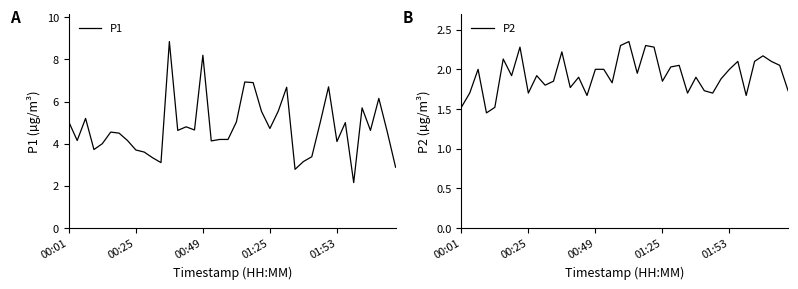

Rank the series by their average value, from highest to lowest.

P1, P2